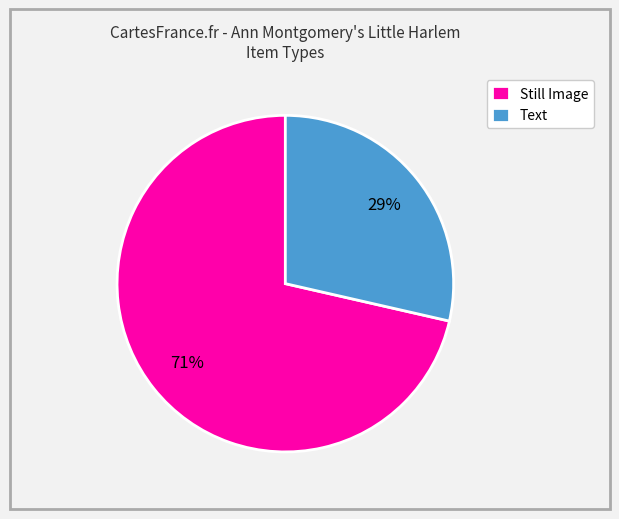

Does any single category account for the majority?

Yes